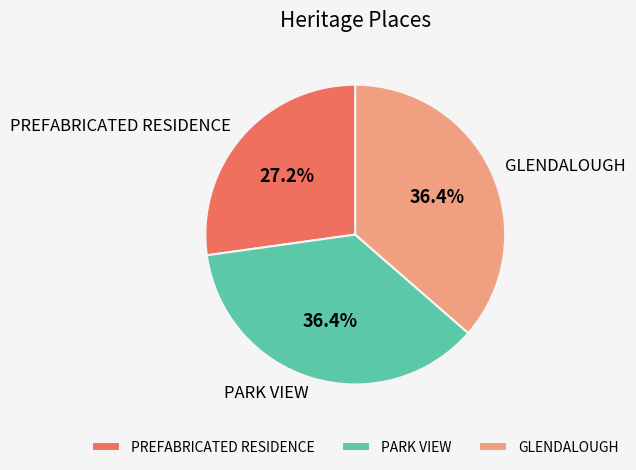

To the nearest percent, what percentage of the pie is GLENDALOUGH?

36%